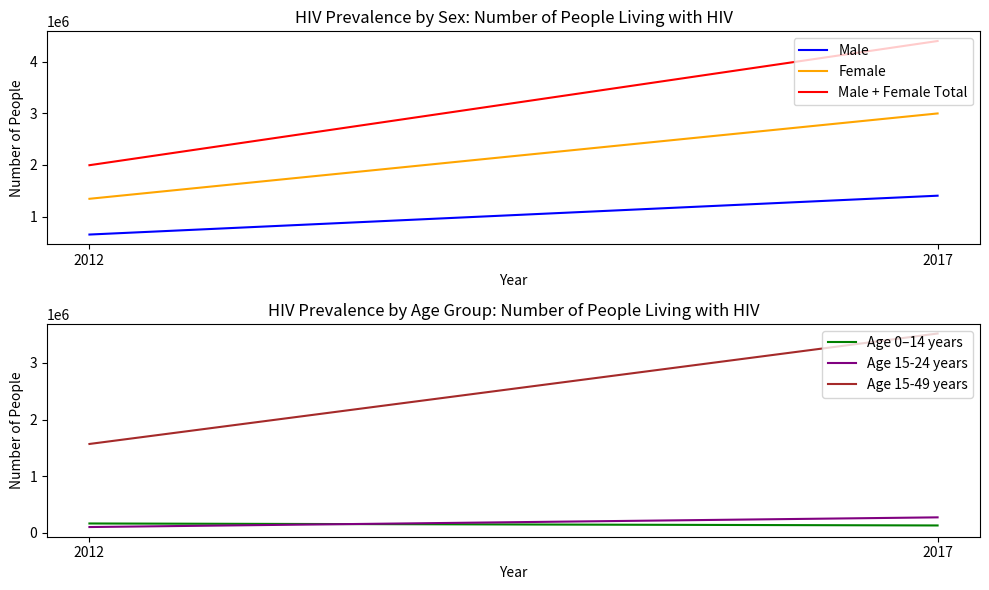

Where is Age 15-49 years nearest to the value 2543500?

2012